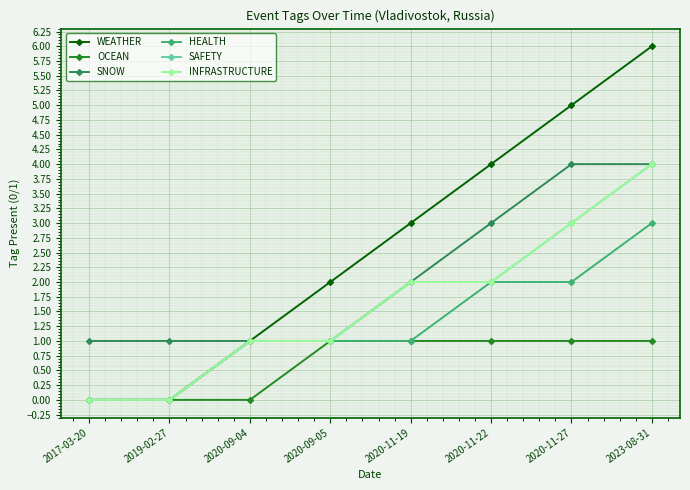

True or false: INFRASTRUCTURE and SNOW intersect in this chart.

False